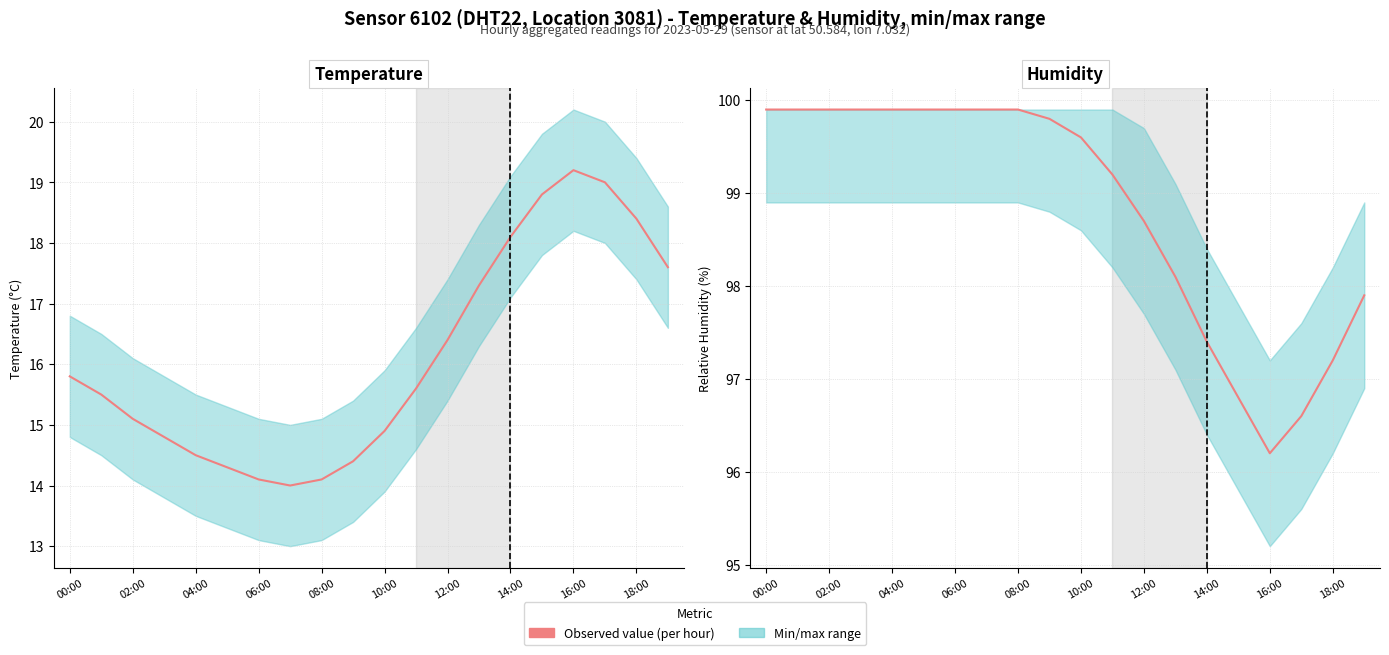

Where does the Temperature (°C) series first go above 15?

00:00